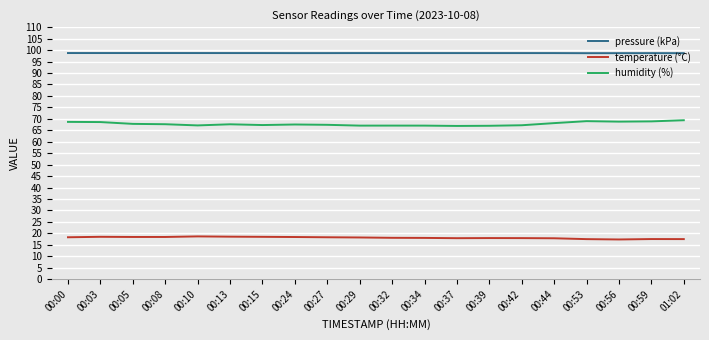

What is the approximate value of pressure (kPa) at 00:59?

98.7